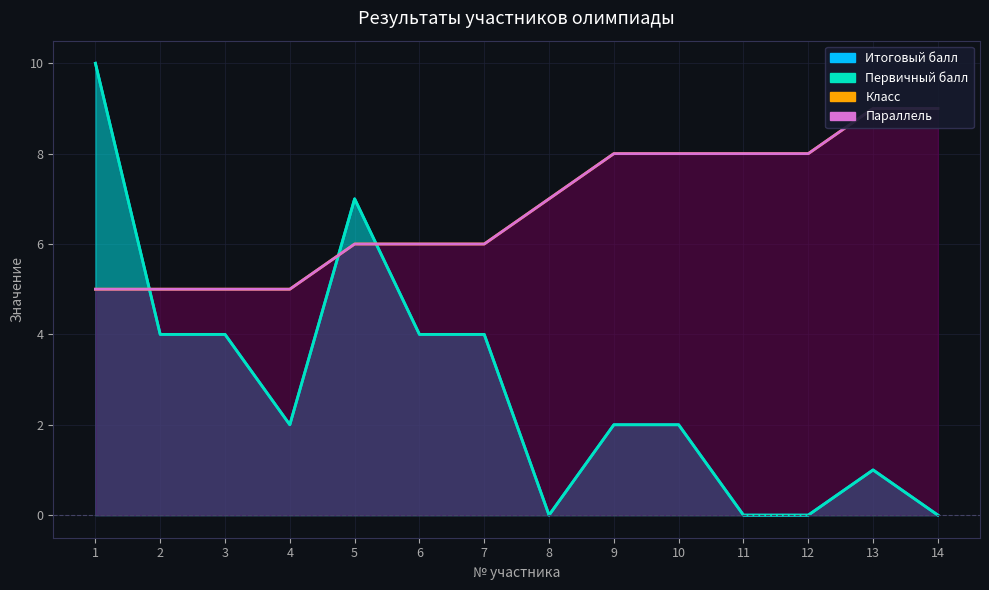

True or false: Параллель has more than 2 points higher than both neighbors.

False